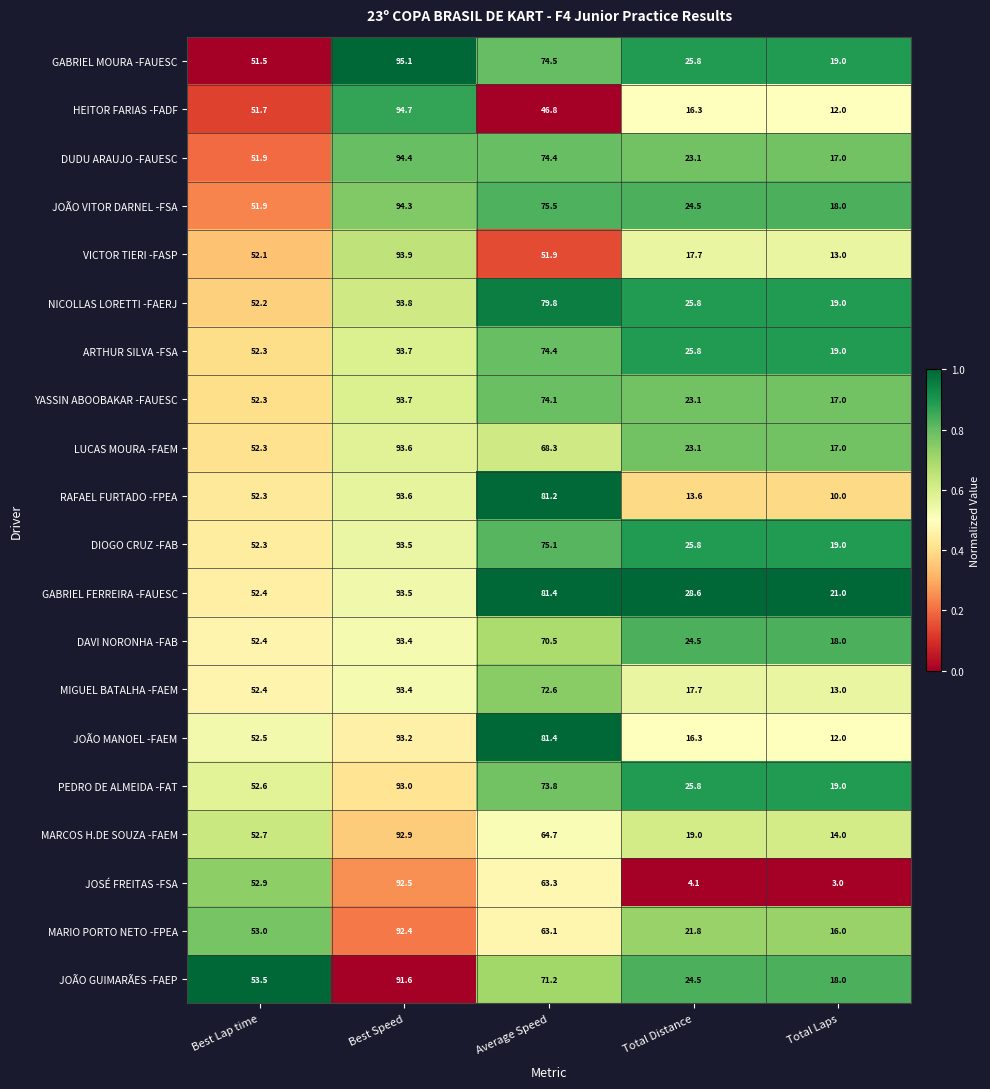

Is it true that GABRIEL MOURA -FAUESC equals 95.1 at Best Speed?

True